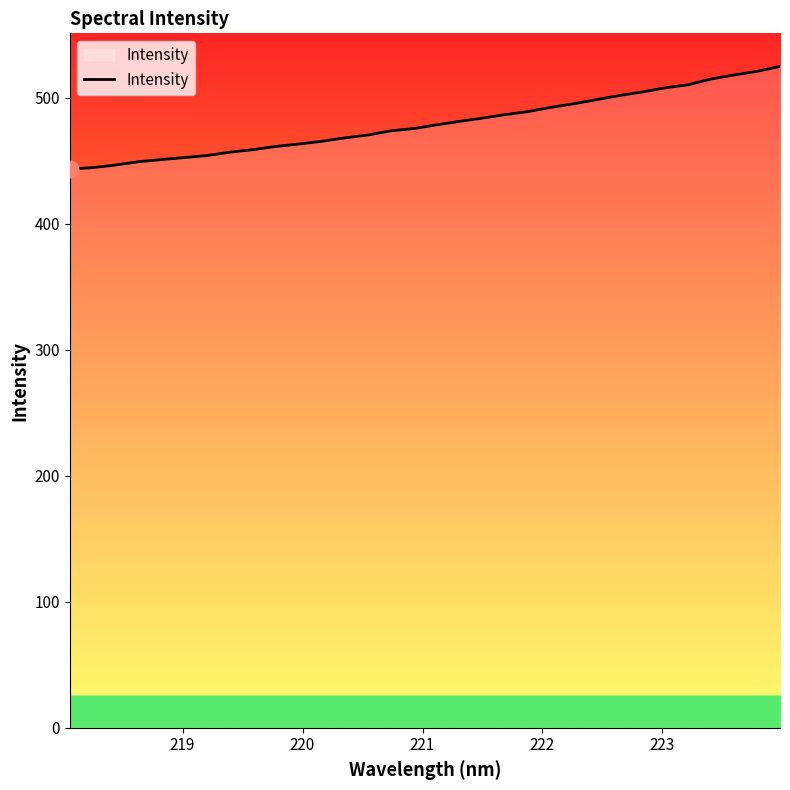

How many lines are shown in the chart?

1